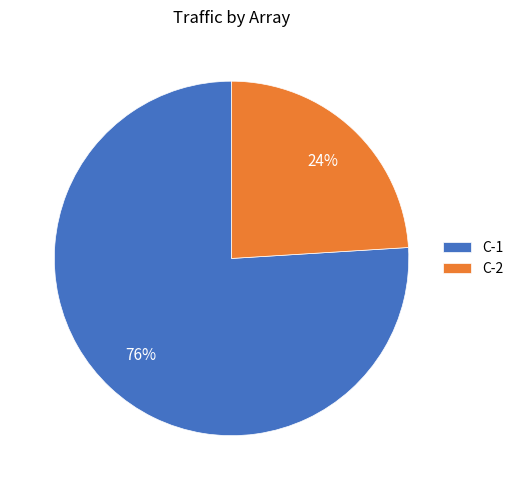

Is there any slice that represents more than half of the pie?

Yes